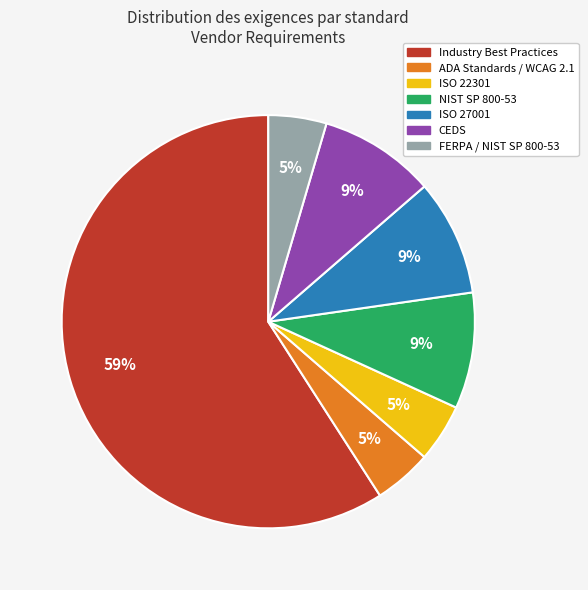

To the nearest percent, what percentage of the pie is NIST SP 800-53?

9%